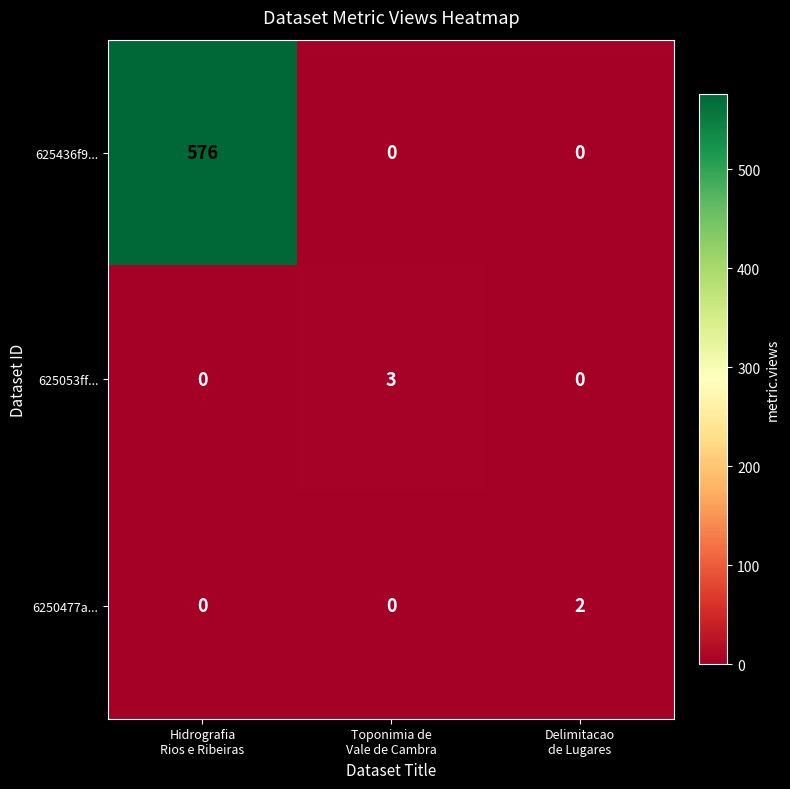

Which series changed the most between Hidrografia
Rios e Ribeiras and Delimitacao
de Lugares?

625436f9...